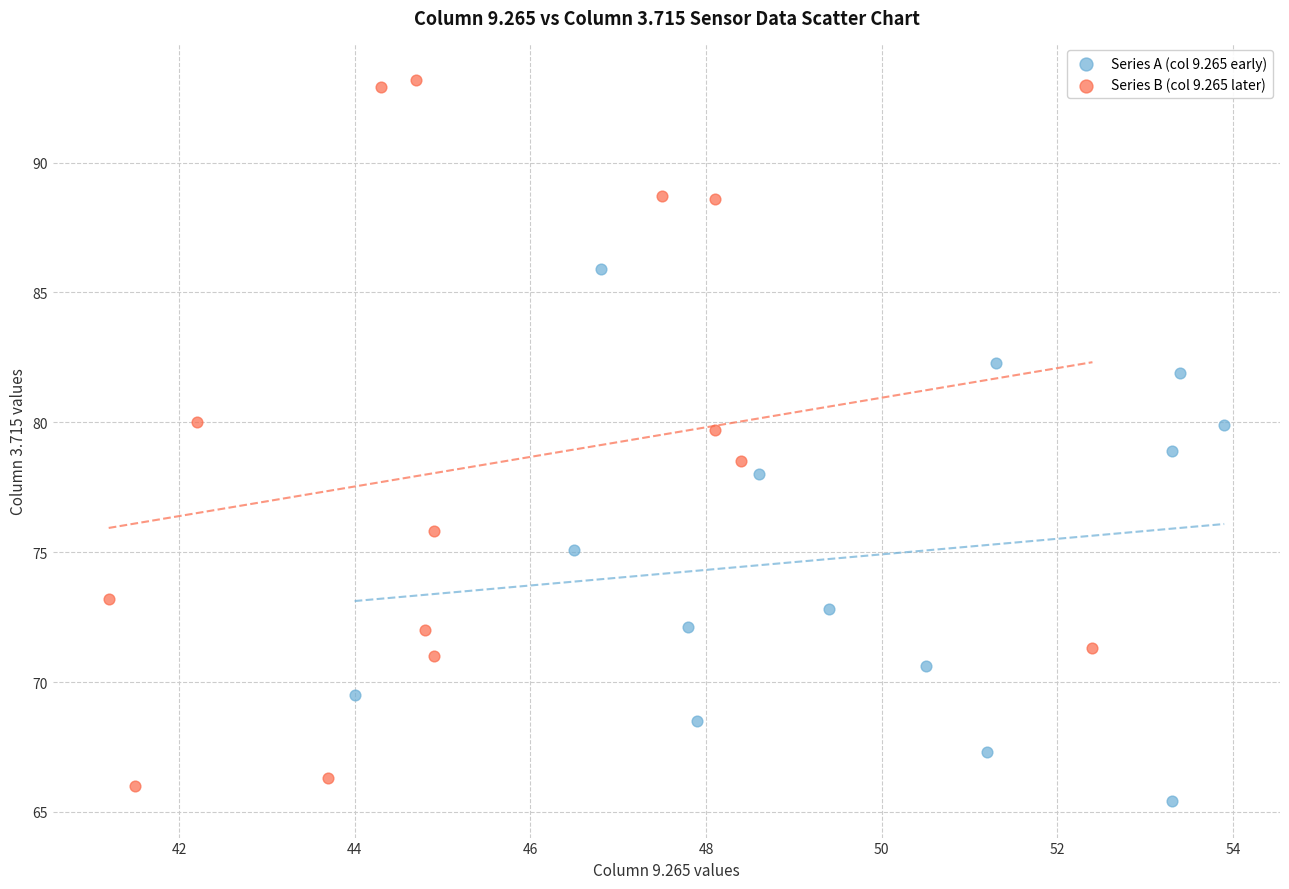

Which series has the widest spread of Y values?

Series B (col 9.265 later)